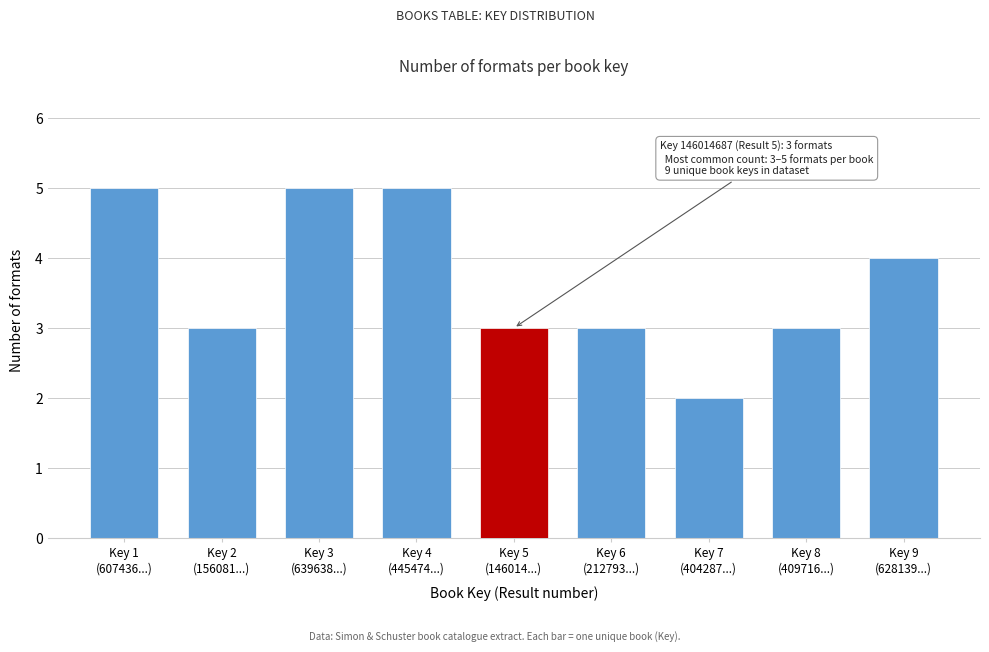

Reading left to right, transcribe all the data shown in this chart.

5	3	5	5	3	3	2	3	4